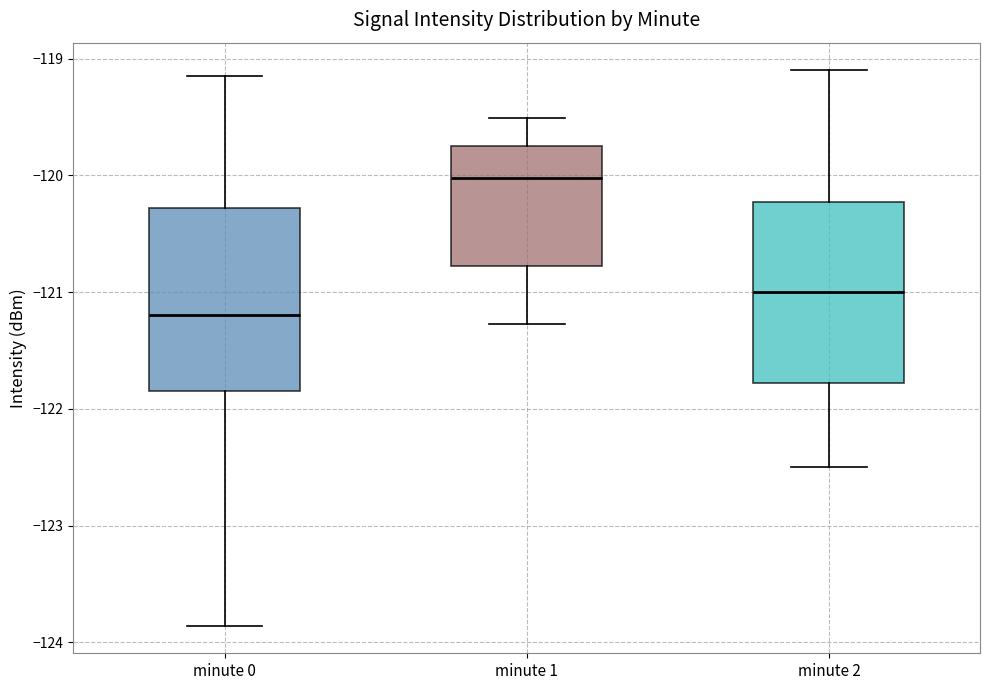

Reading left to right, read every box against the y-axis: the position of its median line, the range the box covers, and the ends of its whiskers. The values are not printed on the chart, so give them approximately, as read against the axis.

minute 0: median -121.2, box -121.8 to -120.3, whiskers -123.9 to -119.1
minute 1: median -120.0, box -120.8 to -119.7, whiskers -121.3 to -119.5
minute 2: median -121.0, box -121.8 to -120.2, whiskers -122.5 to -119.1